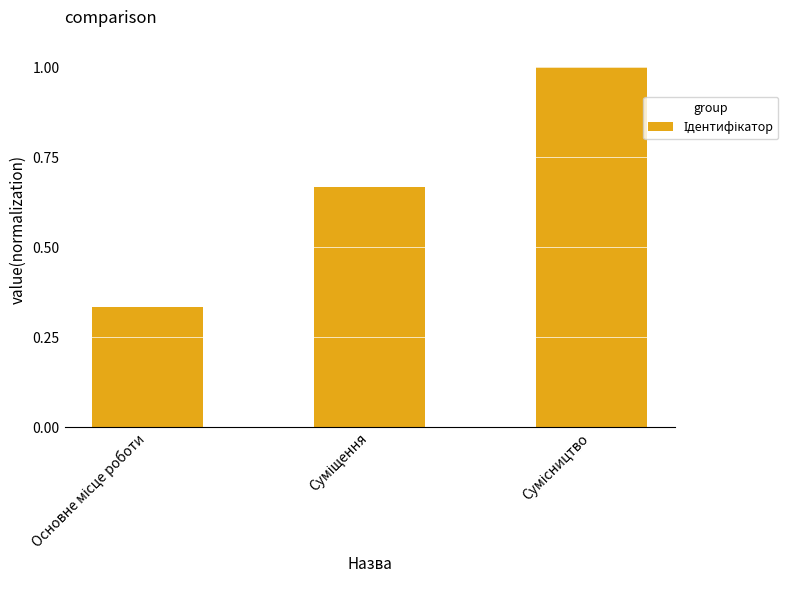

What is the maximum value shown in the chart?

1.0